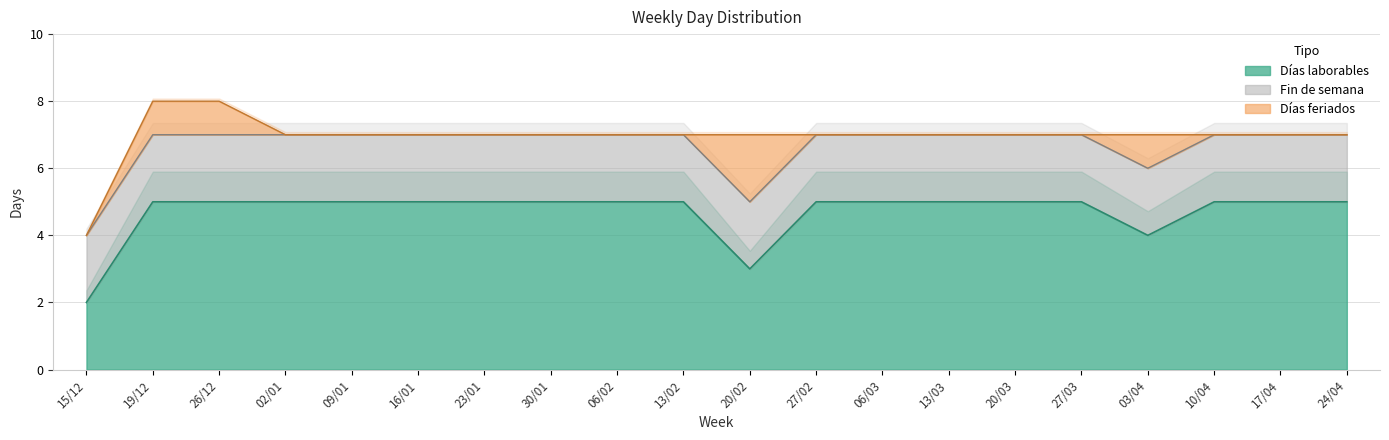

Count the number of categories in the chart.

20